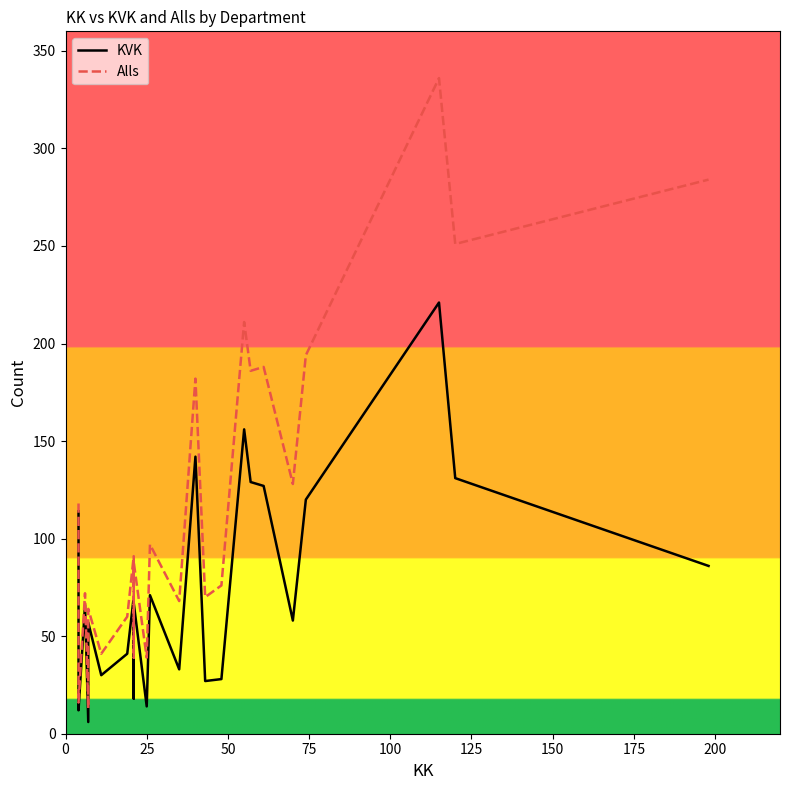

Does the chart have visible grid lines?

No